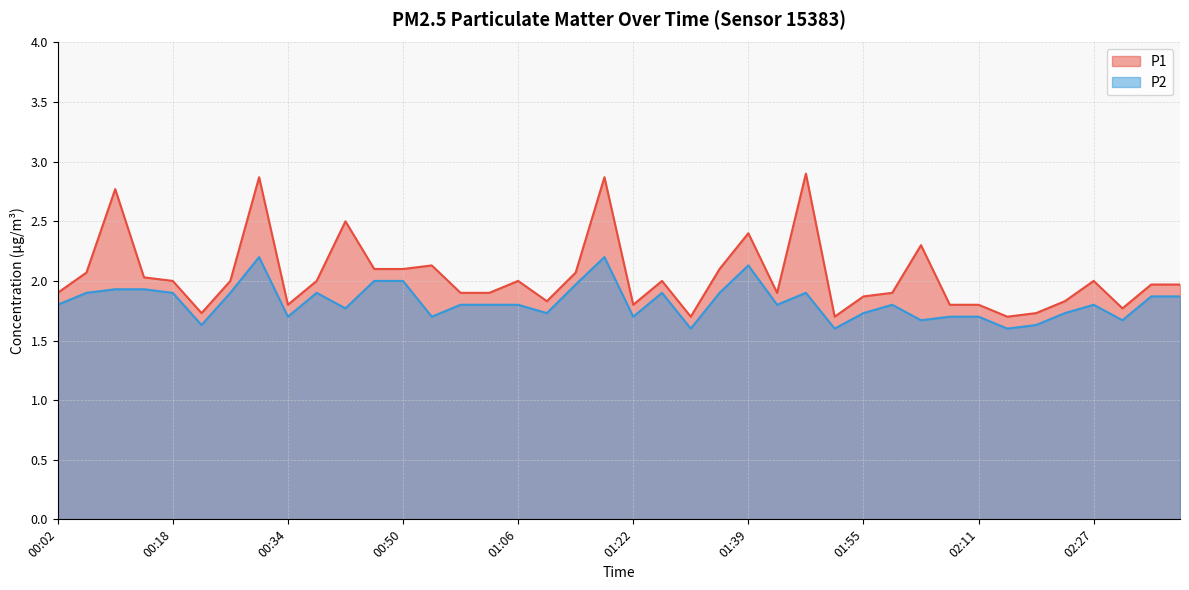

Which has a higher value, 01:35 or 02:27?

01:35